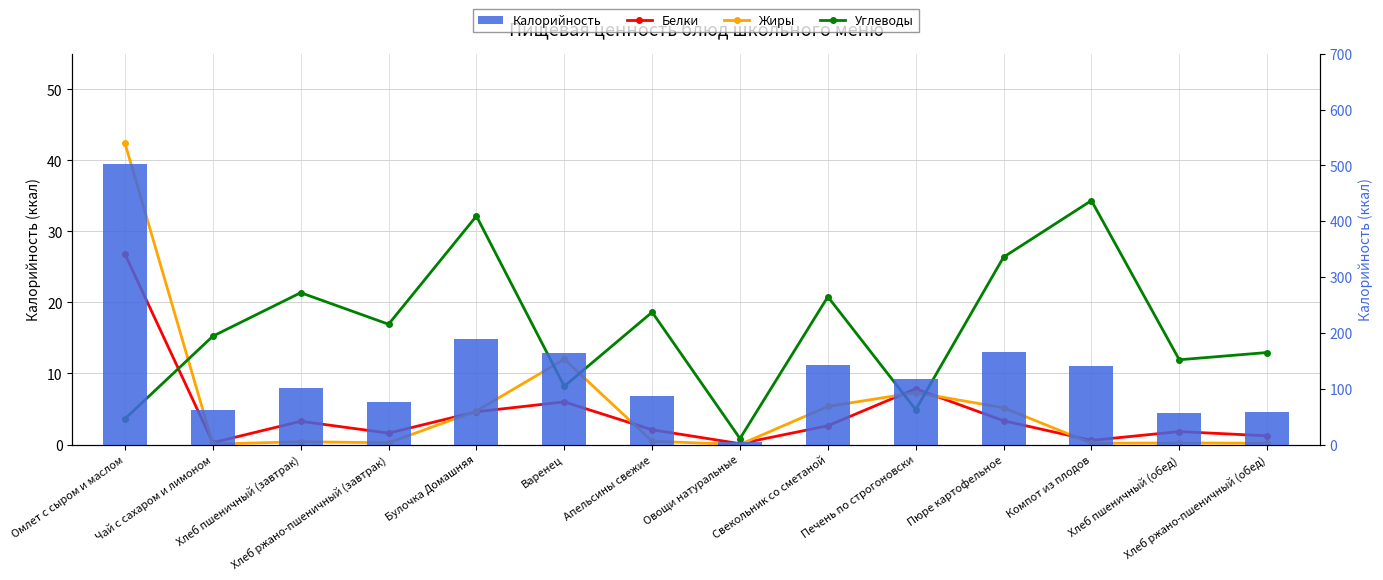

At which category is the sum across all series the highest?

Омлет с сыром и маслом